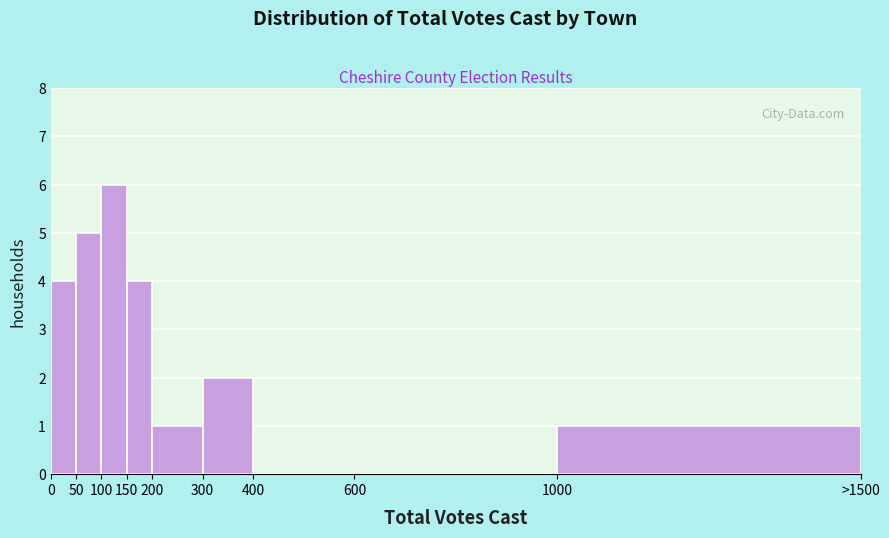

Reading right to left, extract all data points from this chart.

1000=1	600=0	400=0	300=2	200=1	150=4	100=6	50=5	0=4